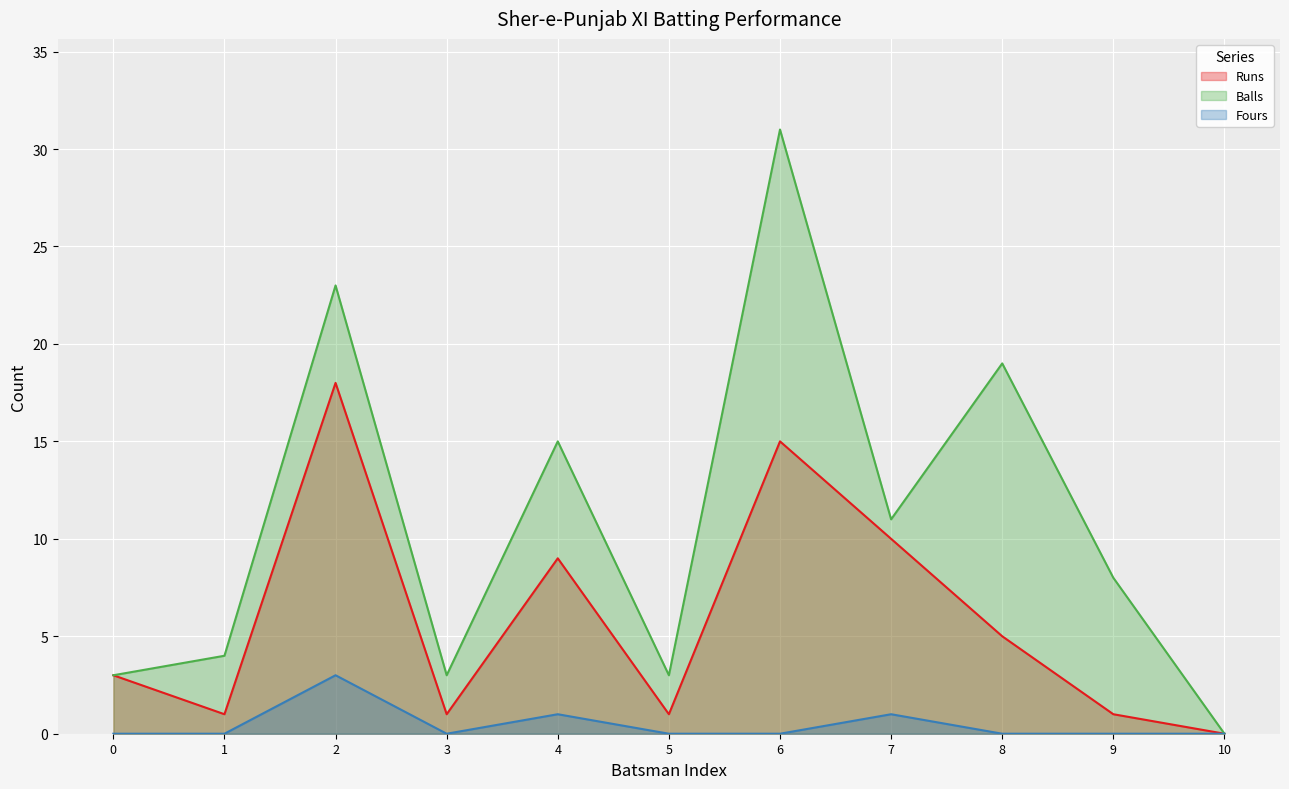

How many values in Balls are above zero?

10